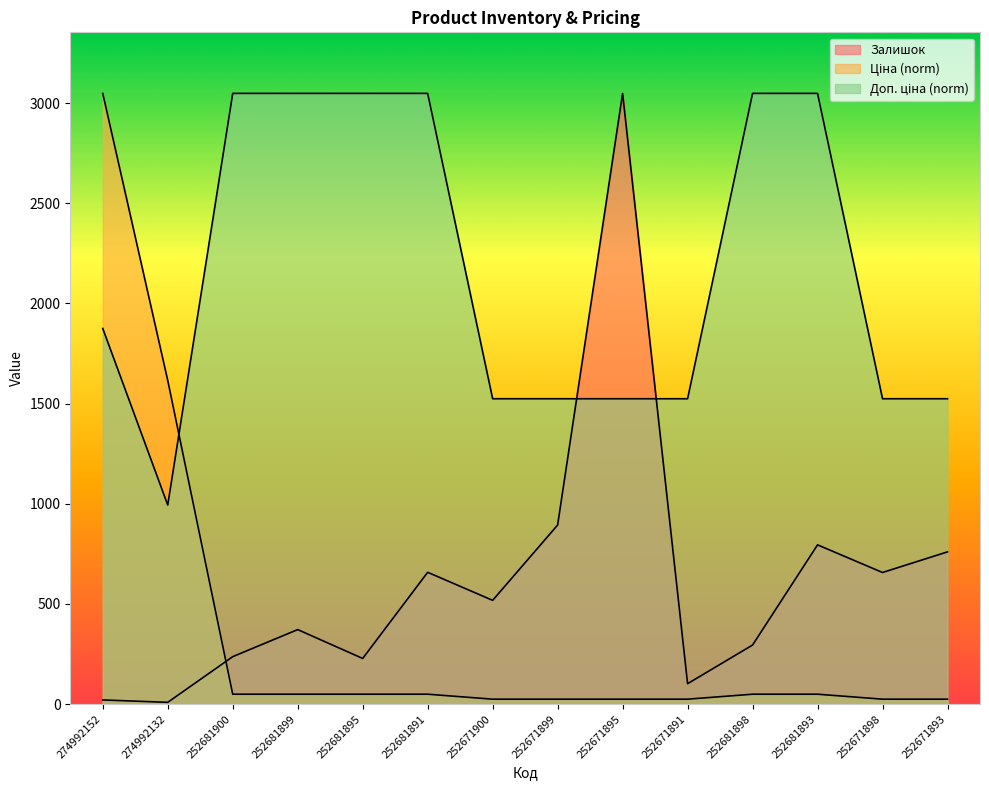

Where is the first local minimum for Залишок?

274992132